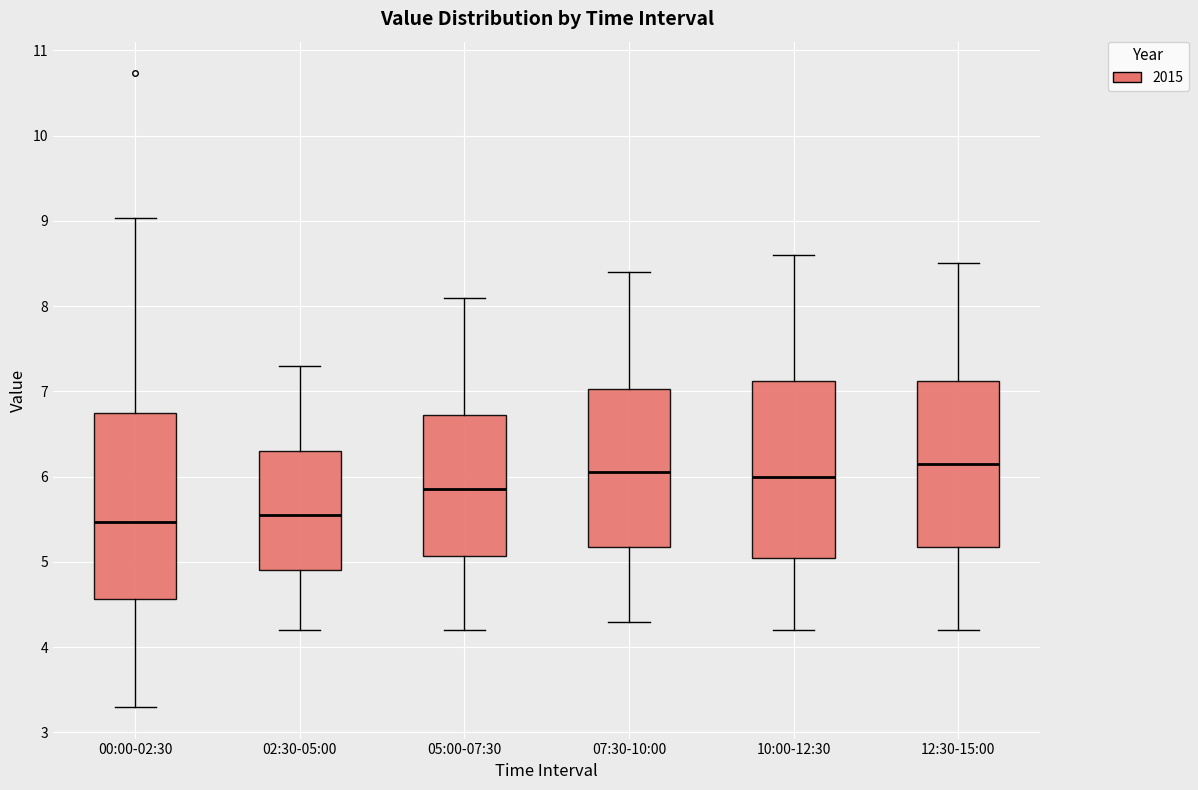

Reading left to right, read every box against the y-axis: the position of its median line, the range the box covers, and the ends of its whiskers. The values are not printed on the chart, so give them approximately, as read against the axis.

00:00-02:30: median 5.5, box 4.6 to 6.7, whiskers 3.3 to 9.0
02:30-05:00: median 5.6, box 4.9 to 6.3, whiskers 4.2 to 7.3
05:00-07:30: median 5.9, box 5.1 to 6.7, whiskers 4.2 to 8.1
07:30-10:00: median 6.1, box 5.2 to 7.0, whiskers 4.3 to 8.4
10:00-12:30: median 6.0, box 5.1 to 7.1, whiskers 4.2 to 8.6
12:30-15:00: median 6.2, box 5.2 to 7.1, whiskers 4.2 to 8.5